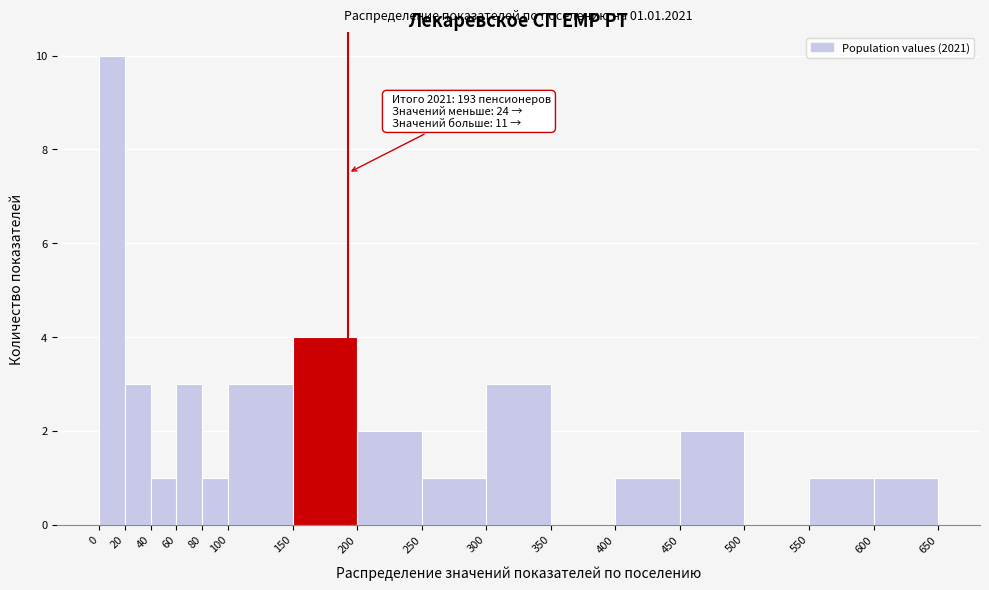

Over which range of the x-axis is the bar tallest?

0 to 20